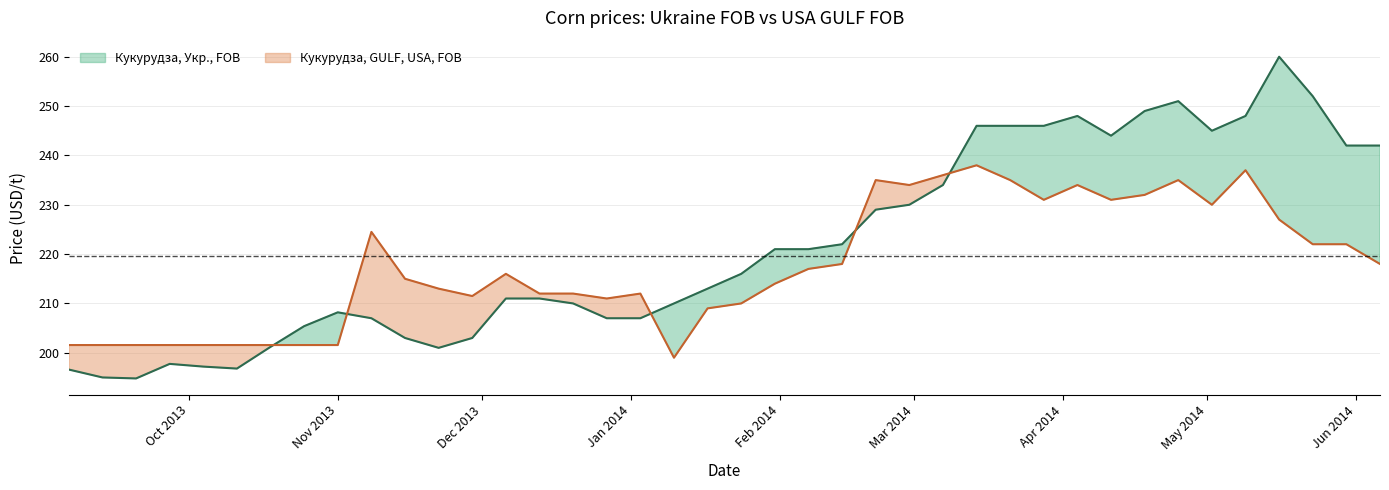

True or false: Кукурудза, GULF, USA, FOB and Кукурудза, Укр., FOB cross at least once.

True